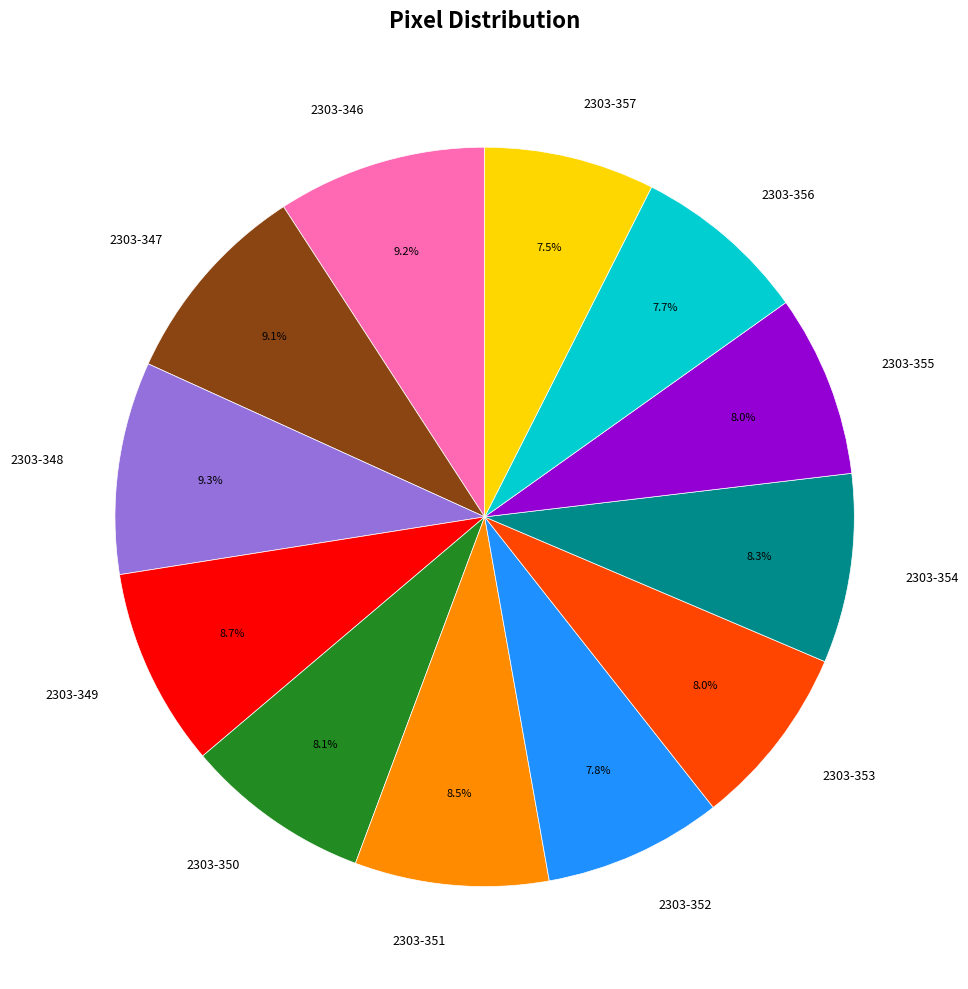

What portion of the pie excludes 2303-347?

90.9%